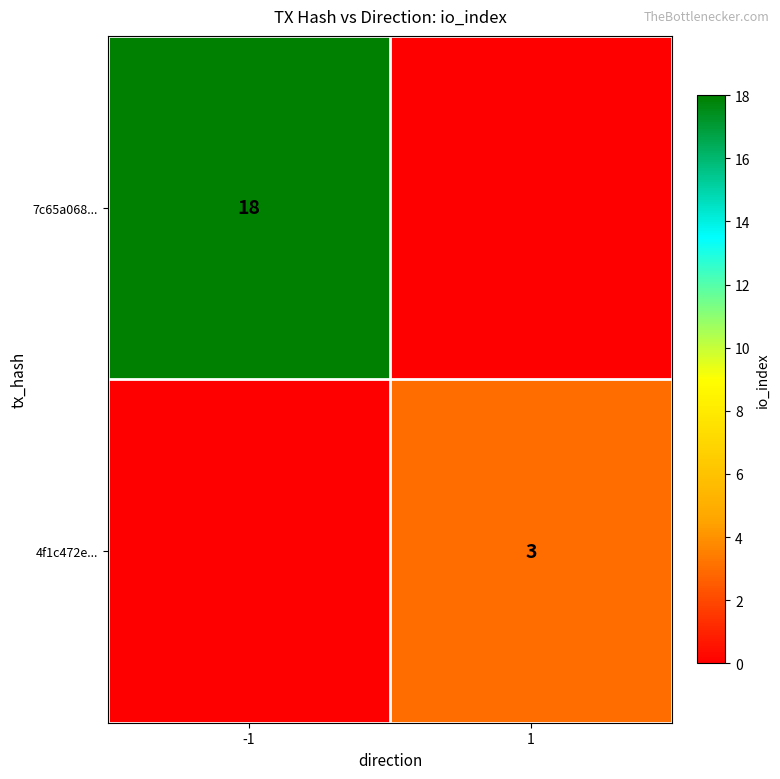

Is it true that 7c65a068... equals 18 at -1?

True